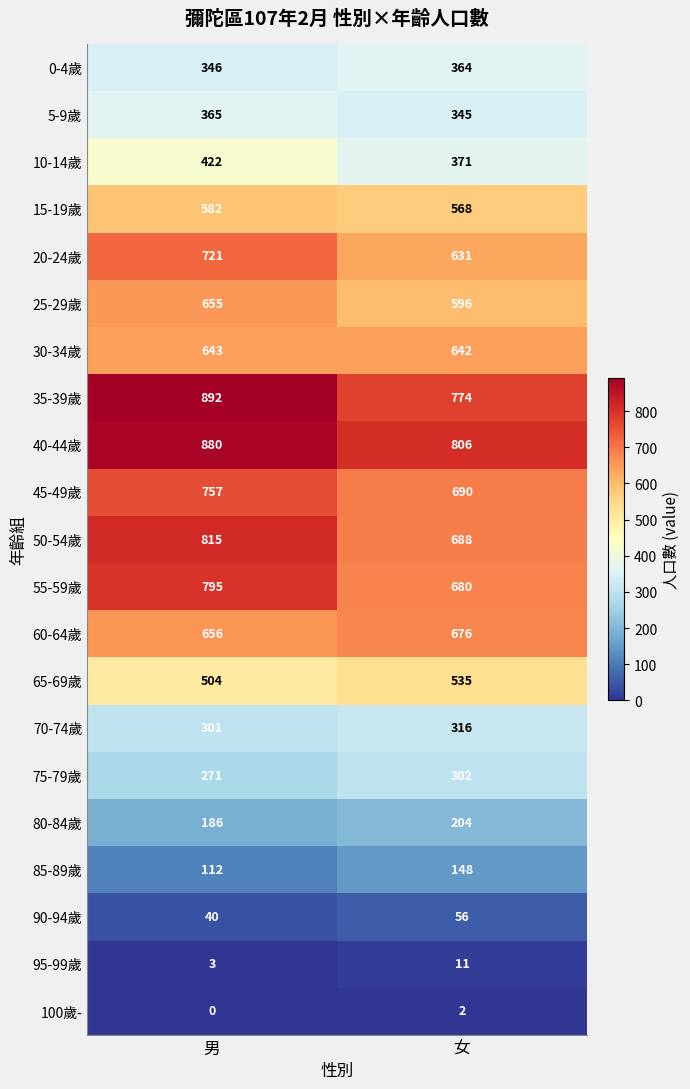

Which series has the widest spread of values?

50-54歲